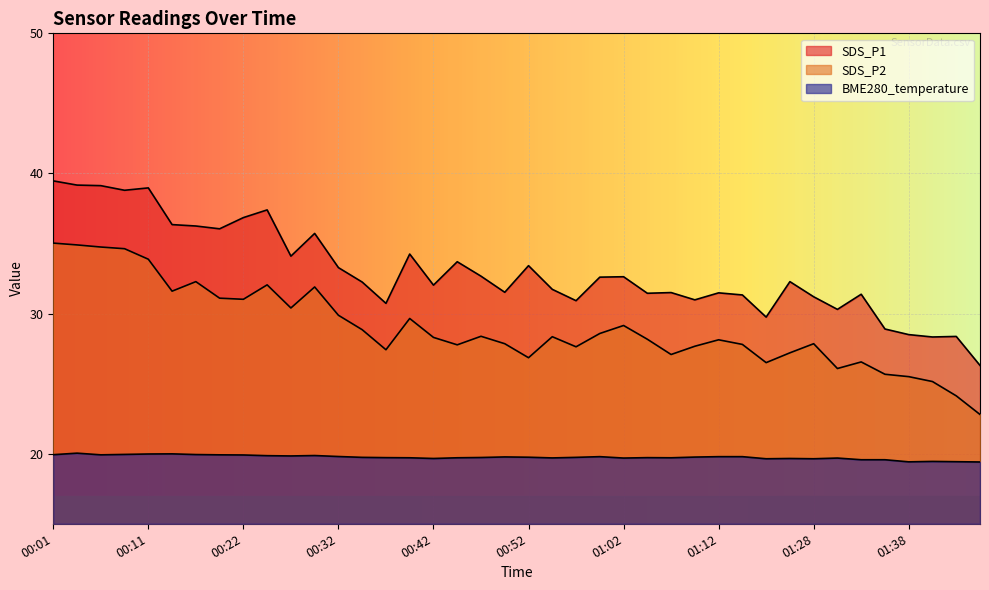

Rank the series at 00:06 from lowest to highest value.

BME280_temperature, SDS_P2, SDS_P1